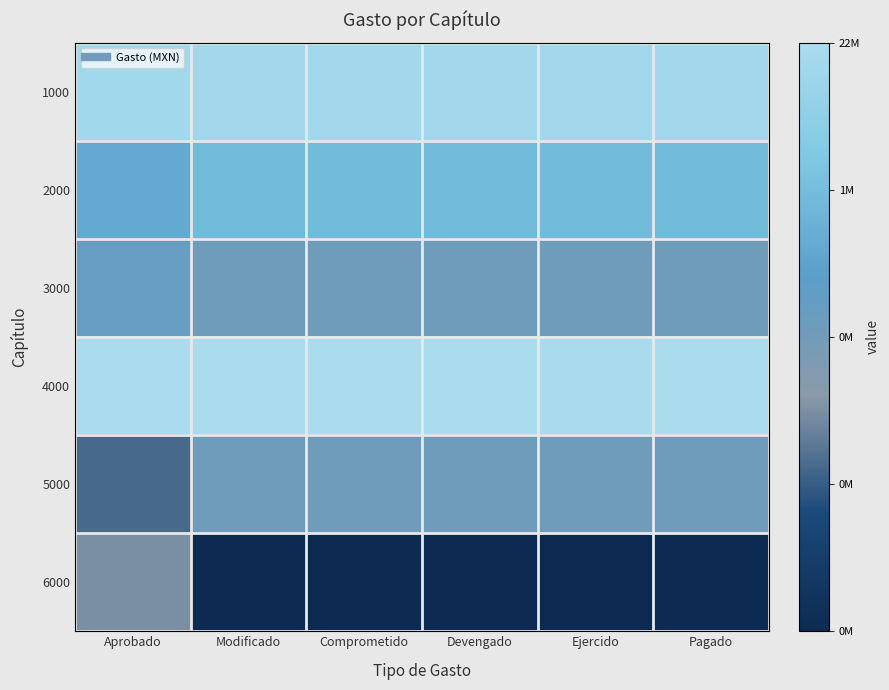

Which series has the widest spread of values?

6000